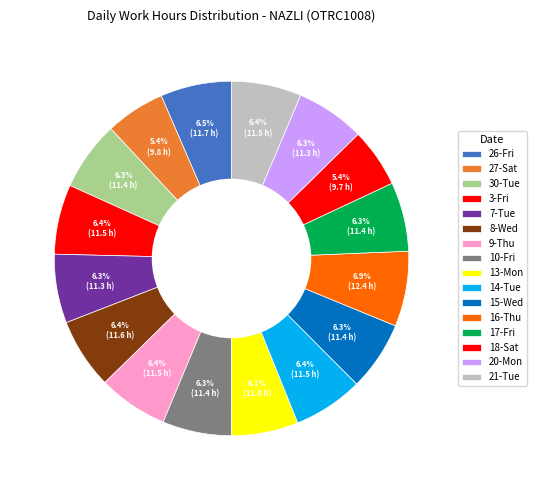

How many slices are in this pie chart?

16